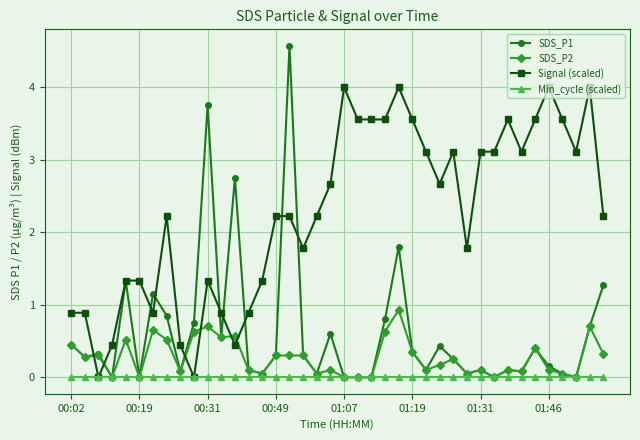

Which series has the widest spread of values?

SDS_P1